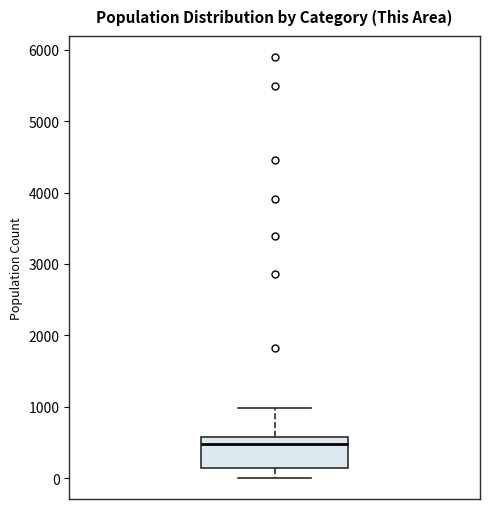

Where does the median line of the box sit on the y-axis? The values are not printed on the chart, so give them approximately, as read against the axis.

500